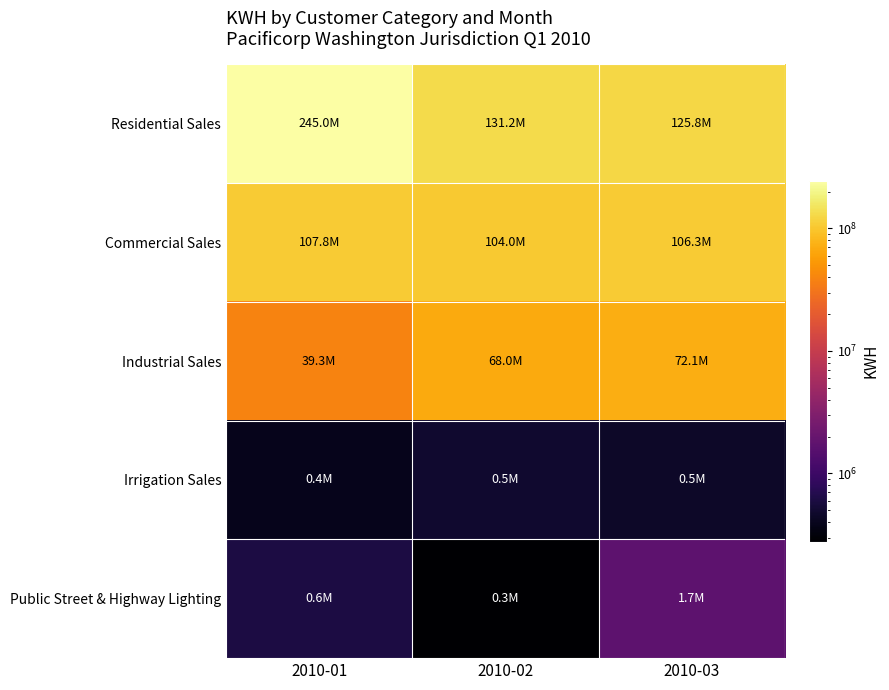

The Industrial Sales series shows 127757688 at 2010-03. True or false?

False